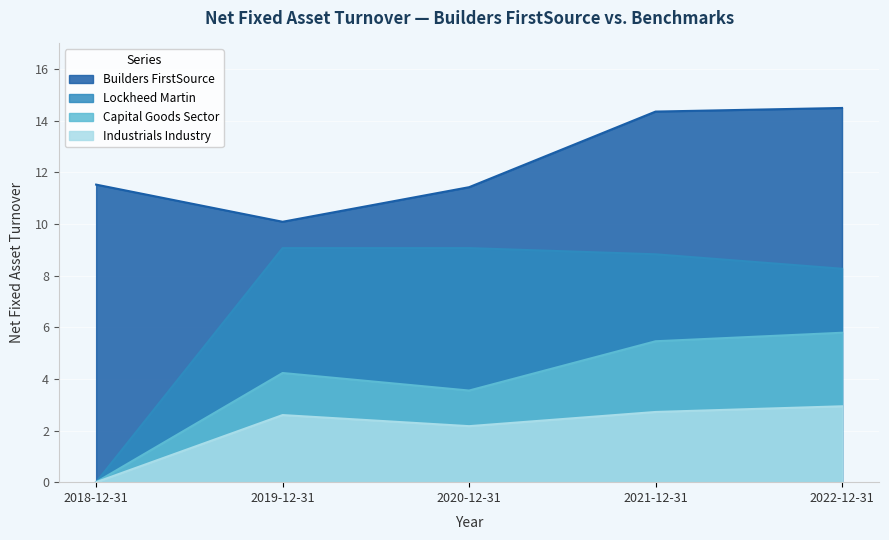

Reading left to right, what are all the values shown in this chart?

Builders FirstSource: 2018-12-31=11.5	2019-12-31=10.1	2020-12-31=11.4	2021-12-31=14.4	2022-12-31=14.5
Capital Goods Sector: 2018-12-31=0.0	2019-12-31=4.2	2020-12-31=3.5	2021-12-31=5.5	2022-12-31=5.8
Industrials Industry: 2018-12-31=0.0	2019-12-31=2.6	2020-12-31=2.2	2021-12-31=2.7	2022-12-31=2.9
Lockheed Martin: 2018-12-31=0.0	2019-12-31=9.1	2020-12-31=9.1	2021-12-31=8.8	2022-12-31=8.3